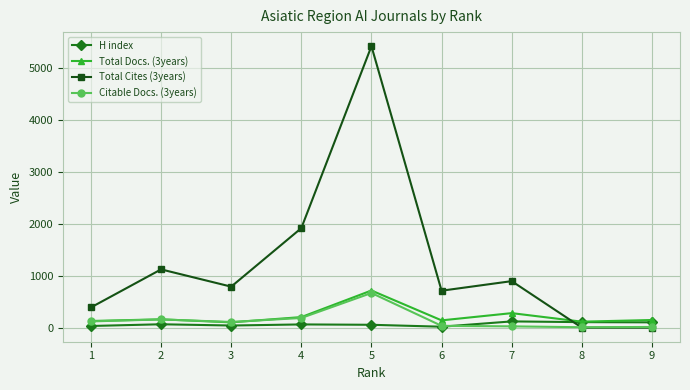

The value of Total Docs. (3years) at 6 is 140. True or false?

True